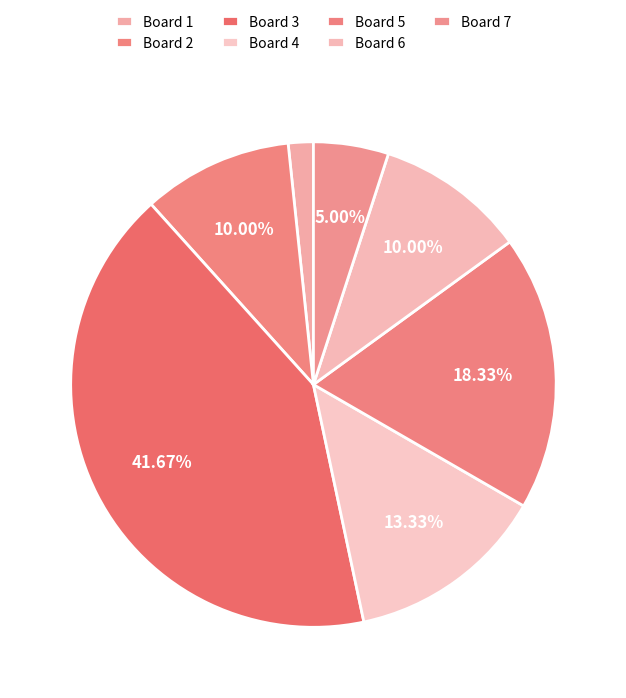

How many slices are in this pie chart?

7